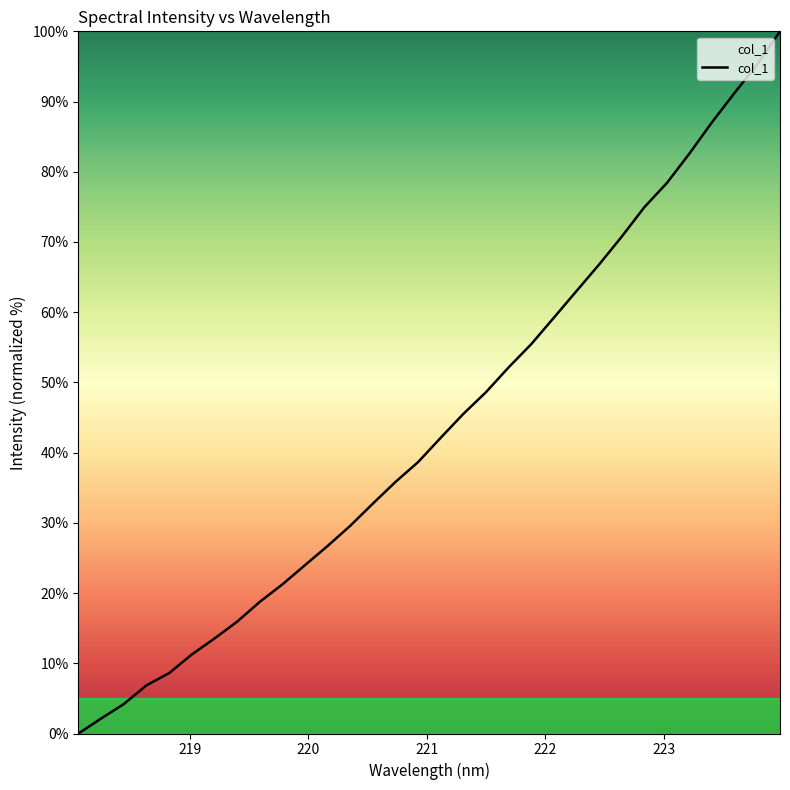

What is the maximum value shown in the chart?

100.0